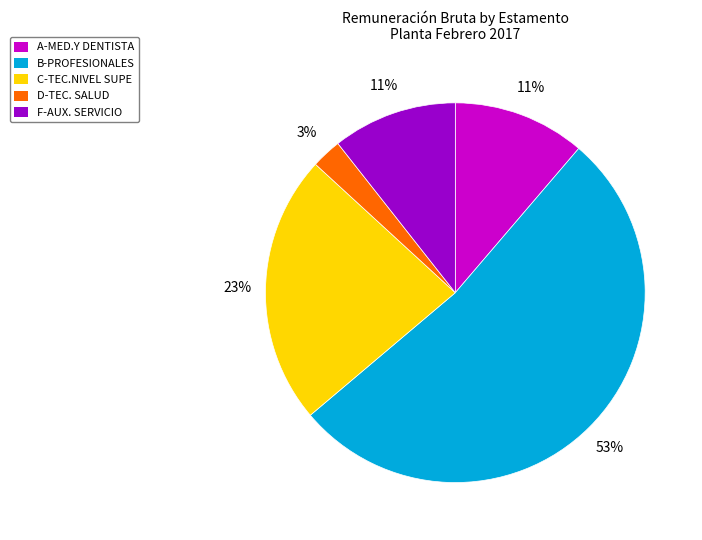

Count the number of slices in the pie.

5